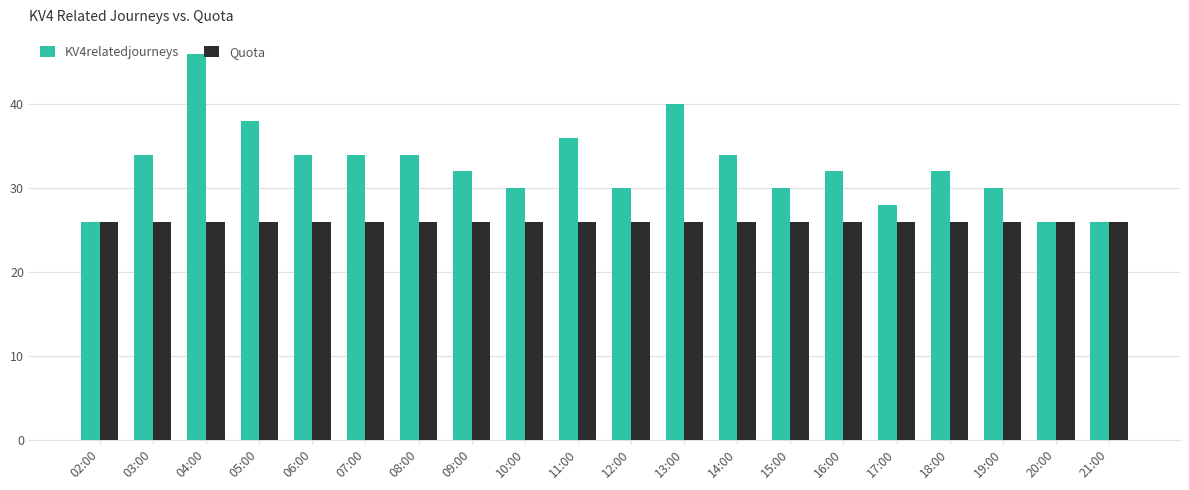

Reading left to right, transcribe all the data shown in this chart.

KV4relatedjourneys: 26	34	46	38	34	34	34	32	30	36	30	40	34	30	32	28	32	30	26	26
Quota: 26	26	26	26	26	26	26	26	26	26	26	26	26	26	26	26	26	26	26	26